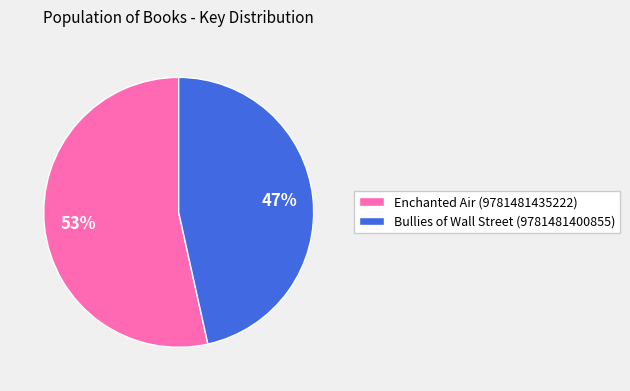

Combined, do Enchanted Air (9781481435222) and Bullies of Wall Street (9781481400855) account for over 50%?

Yes